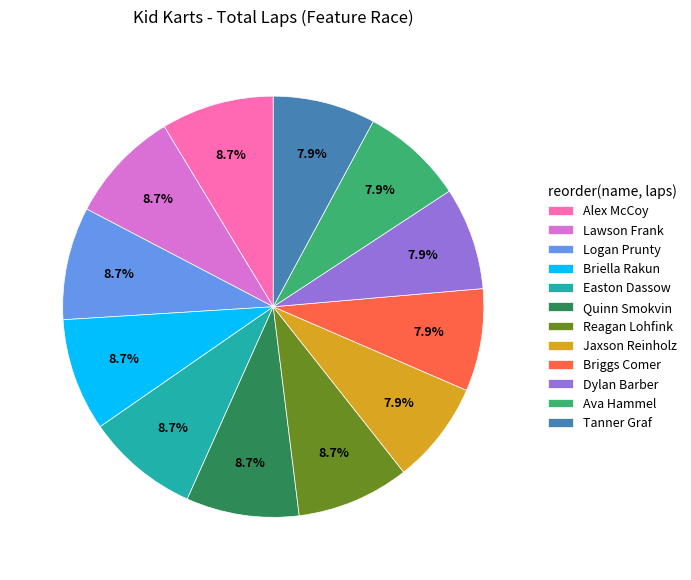

What percentage is the Briella Rakun slice, to the nearest percent?

9%